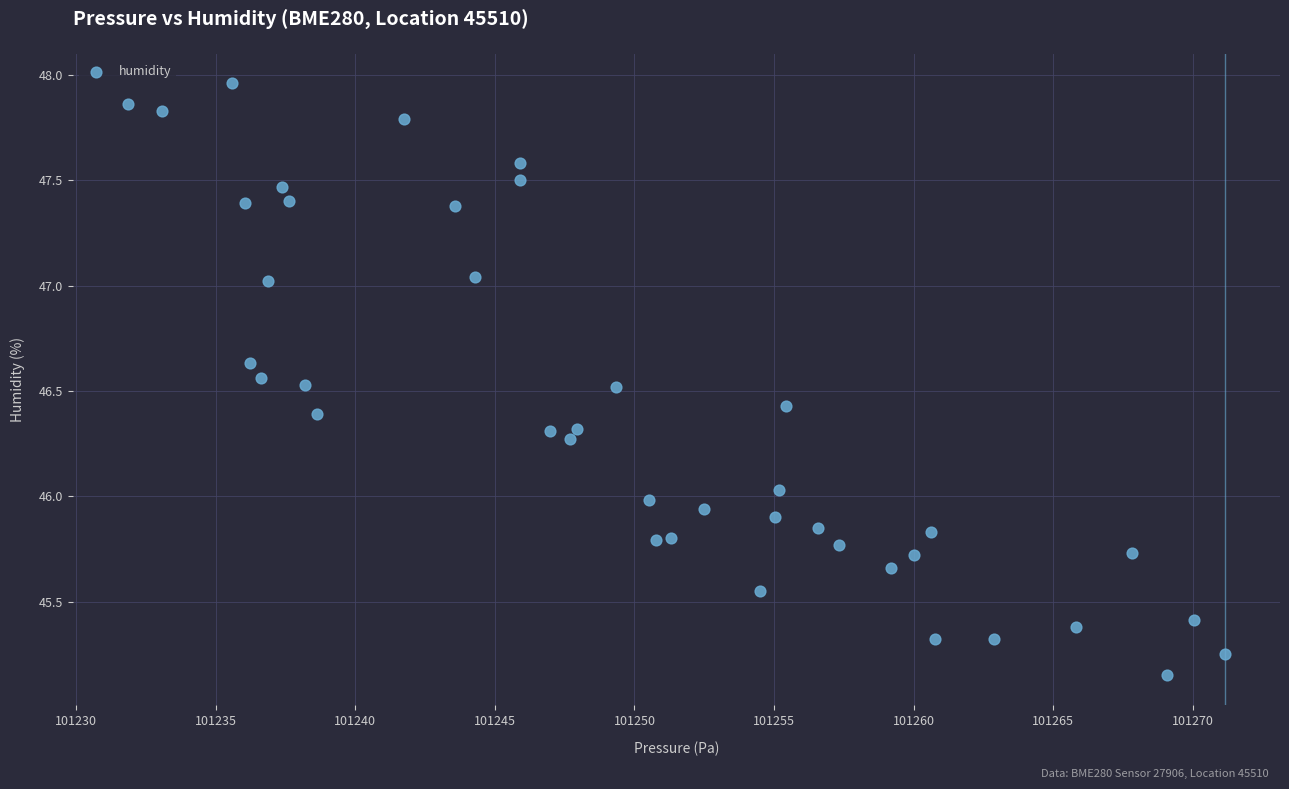

What is the range of Y values (max minus min)?

2.8